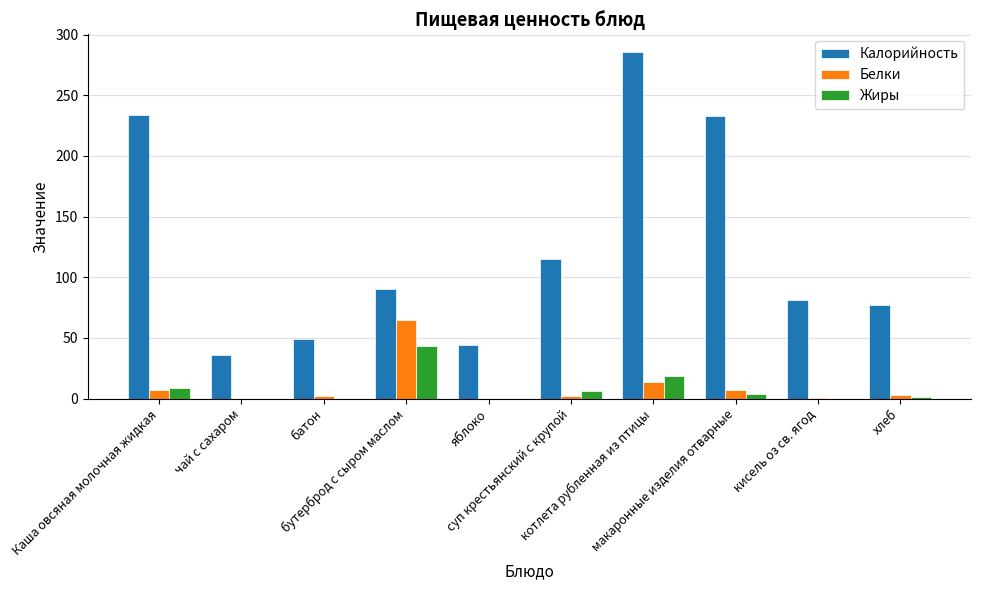

Where is Калорийность nearest to the value 161?

суп крестьянский с крупой